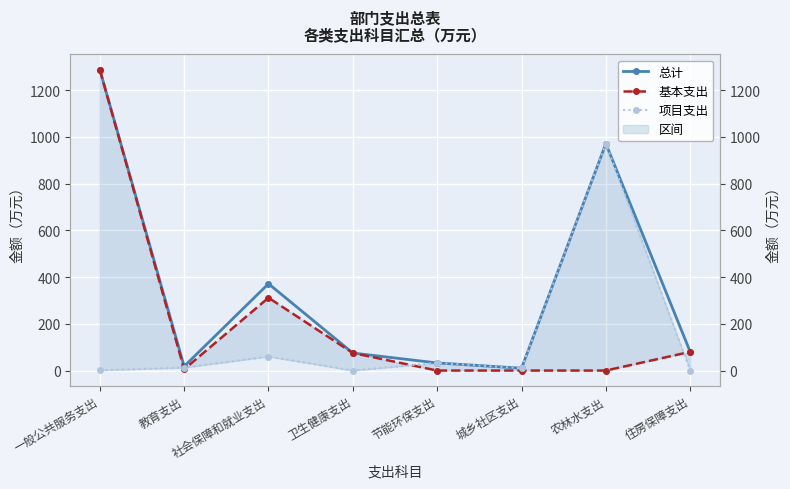

At which category is the sum across all series the highest?

一般公共服务支出